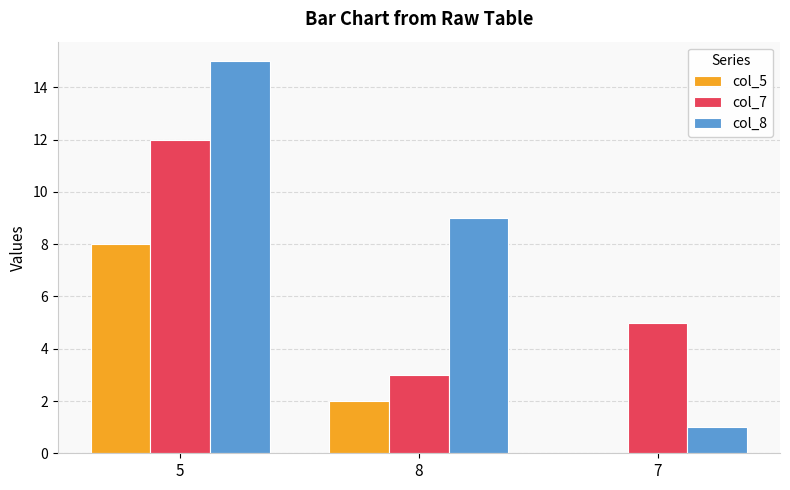

At which category does the chart reach its peak across all series?

5